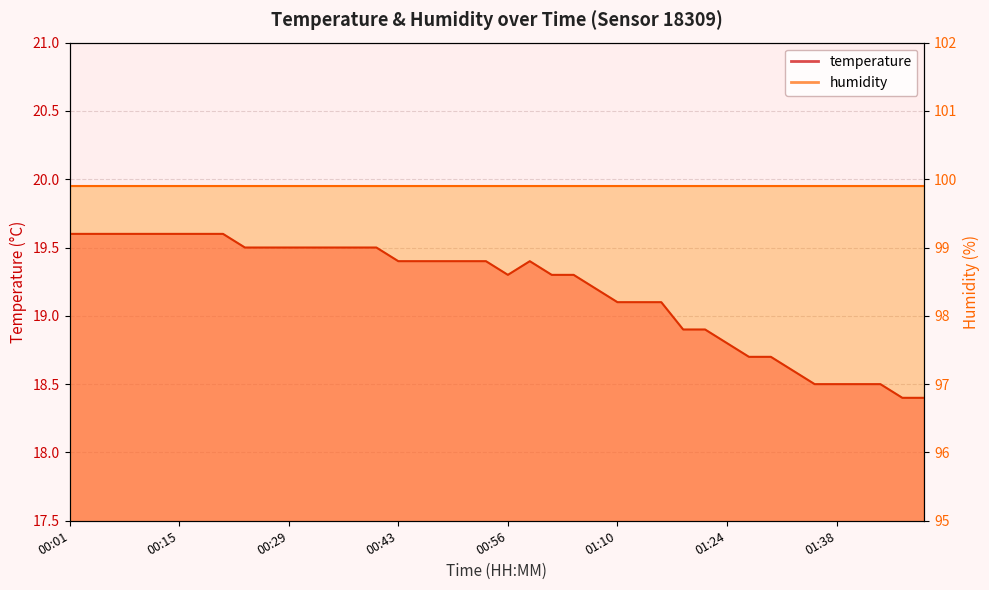

Rank the categories by value from lowest to highest.

01:46, 01:49, 01:35, 01:38, 01:41, 01:44, 01:32, 01:27, 01:30, 01:24, 01:19, 01:21, 01:10, 01:13, 01:16, 01:08, 00:56, 01:02, 01:05, 00:43, 00:45, 00:48, 00:51, 00:54, 00:59, 00:23, 00:26, 00:29, 00:31, 00:34, 00:37, 00:40, 00:01, 00:04, 00:06, 00:09, 00:12, 00:15, 00:17, 00:20